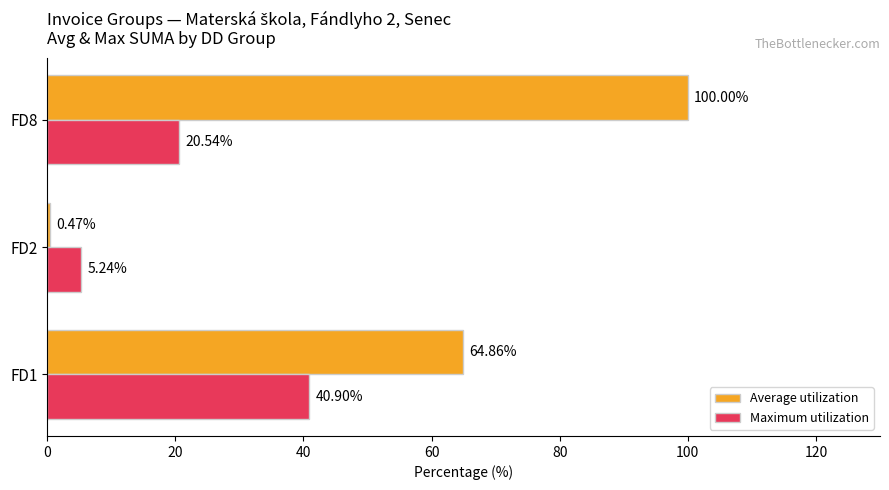

Which series has the largest total across all categories?

Average utilization